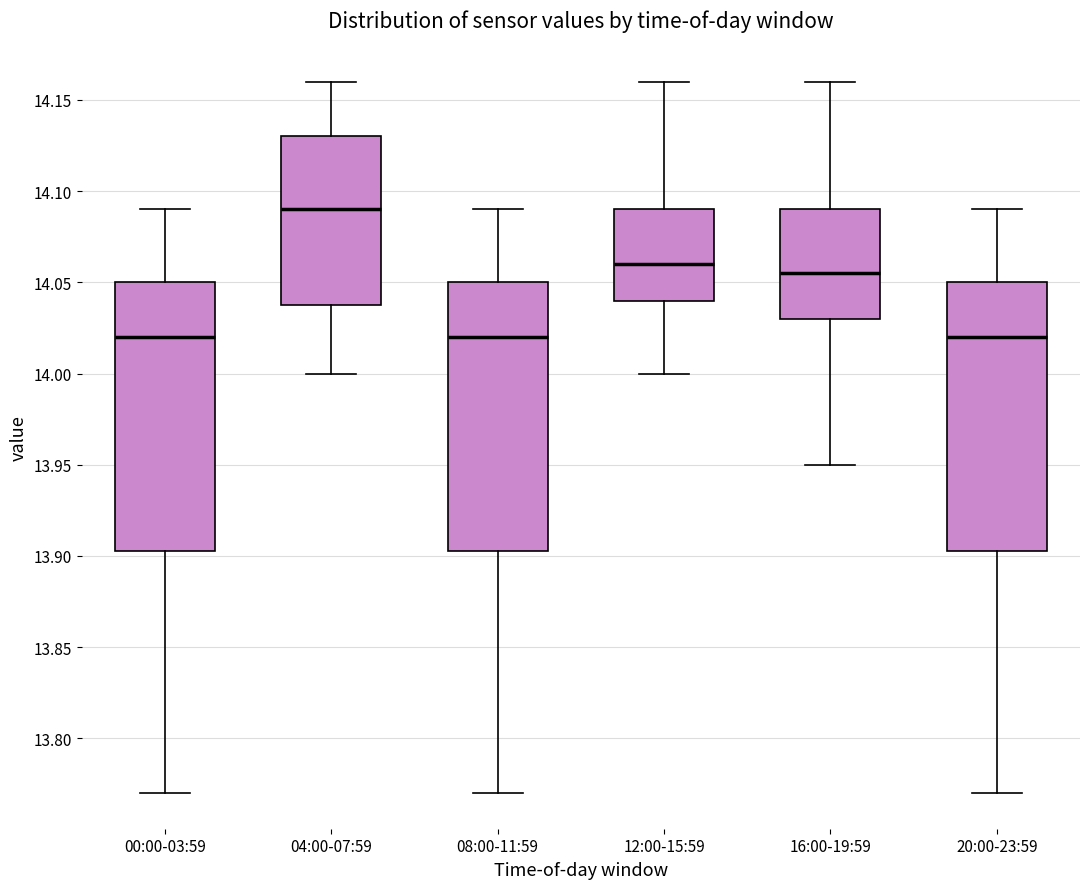

Reading left to right, transcribe this box plot: for each box, give where its median line is, the range the box spans, and where its two whiskers end, as read against the y-axis. The values are not printed on the chart, so give them approximately, as read against the axis.

00:00-03:59: median 14.020, box 13.905 to 14.050, whiskers 13.770 to 14.090
04:00-07:59: median 14.090, box 14.040 to 14.130, whiskers 14.000 to 14.160
08:00-11:59: median 14.020, box 13.905 to 14.050, whiskers 13.770 to 14.090
12:00-15:59: median 14.060, box 14.040 to 14.090, whiskers 14.000 to 14.160
16:00-19:59: median 14.055, box 14.030 to 14.090, whiskers 13.950 to 14.160
20:00-23:59: median 14.020, box 13.905 to 14.050, whiskers 13.770 to 14.090